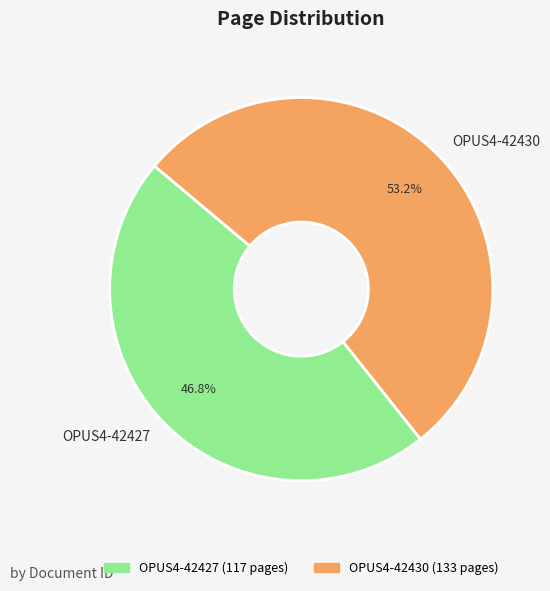

Which slice is the smallest?

OPUS4-42427